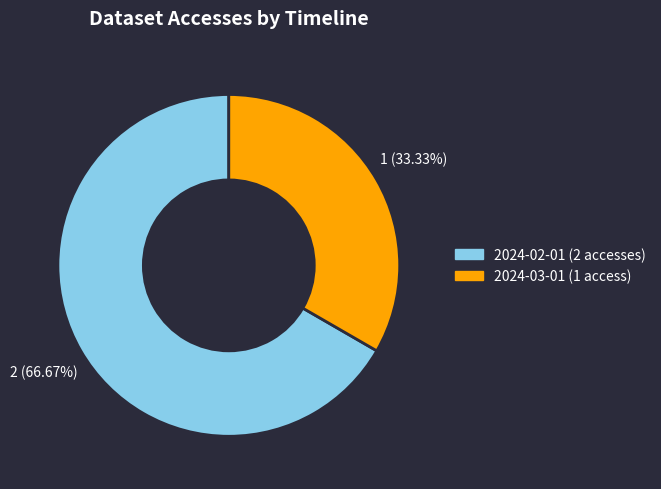

What is the smallest slice in the pie chart?

2024-03-01